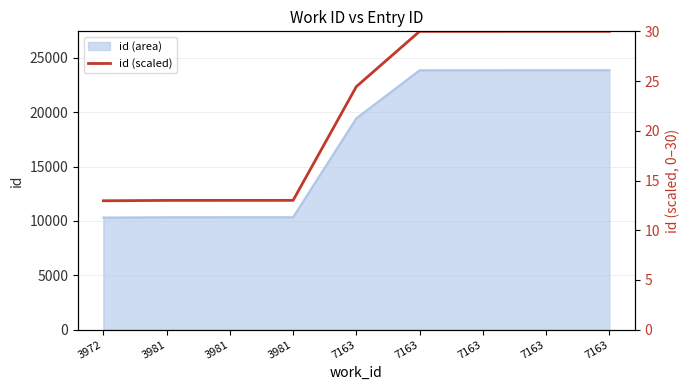

How many lines are shown in the chart?

1